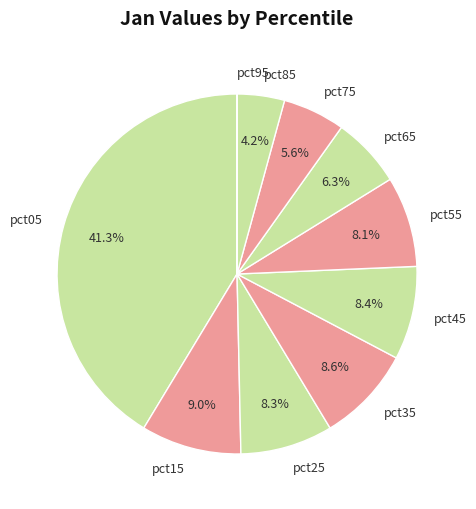

Between pct75 and pct35, which is larger?

pct35